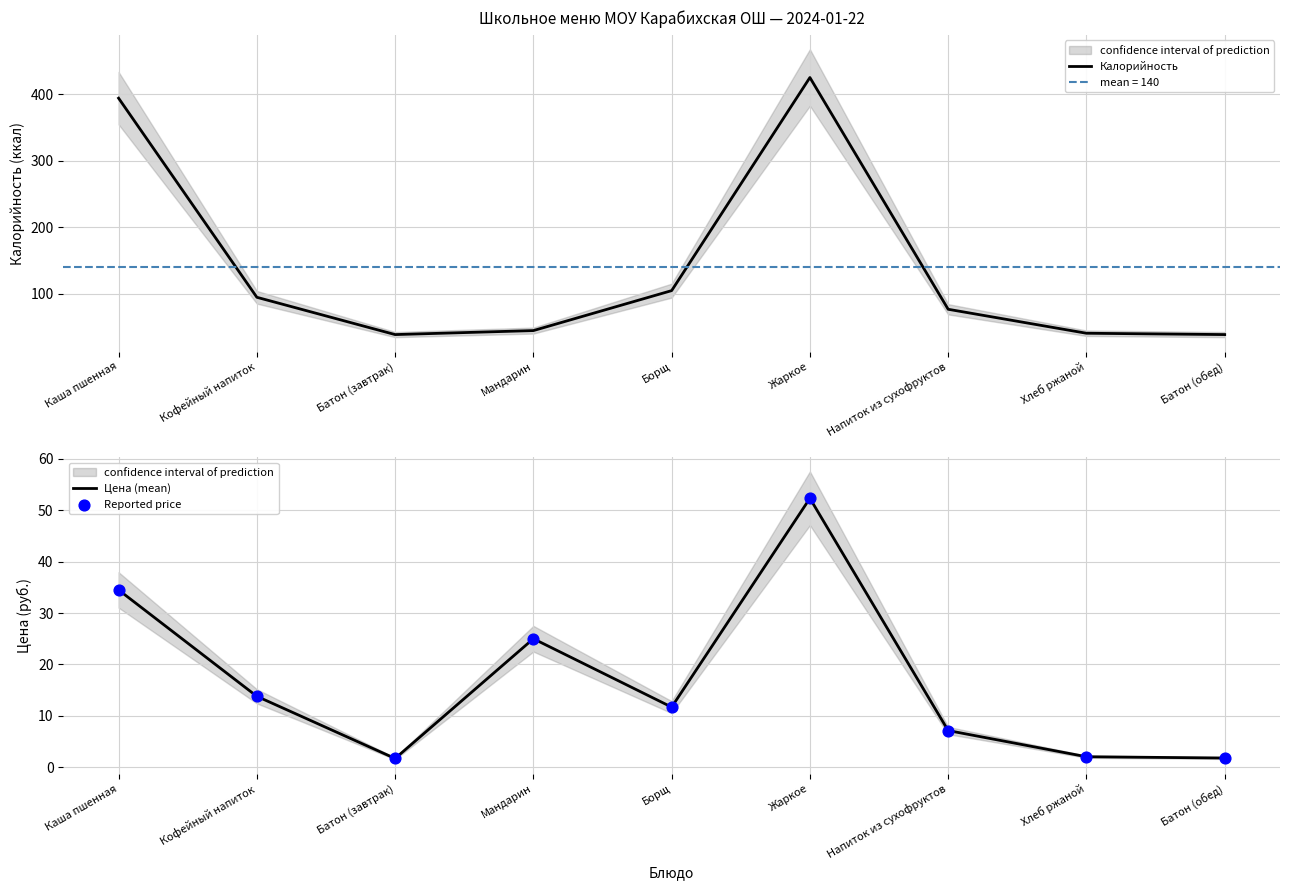

Which series contains the highest Y value?

Калорийность